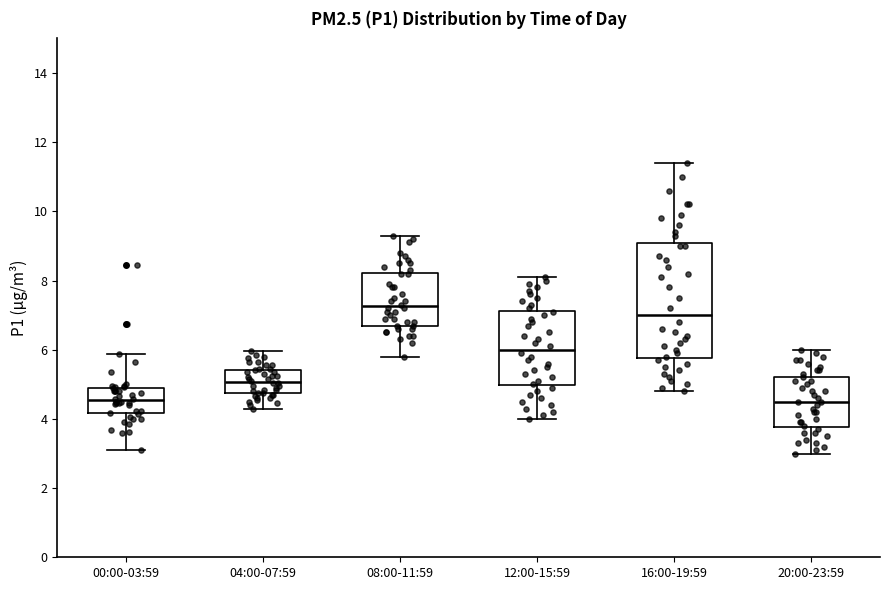

Where does the median line of the box for 20:00-23:59 sit on the y-axis? The values are not printed on the chart, so give them approximately, as read against the axis.

4.6